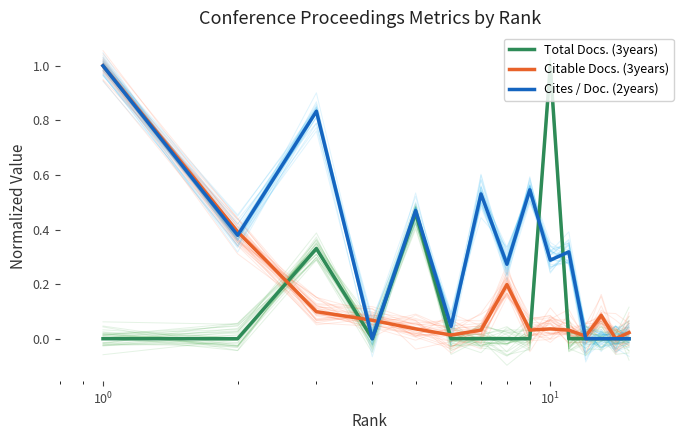

Which category has the highest value in the Total Docs. (3years) series?

9